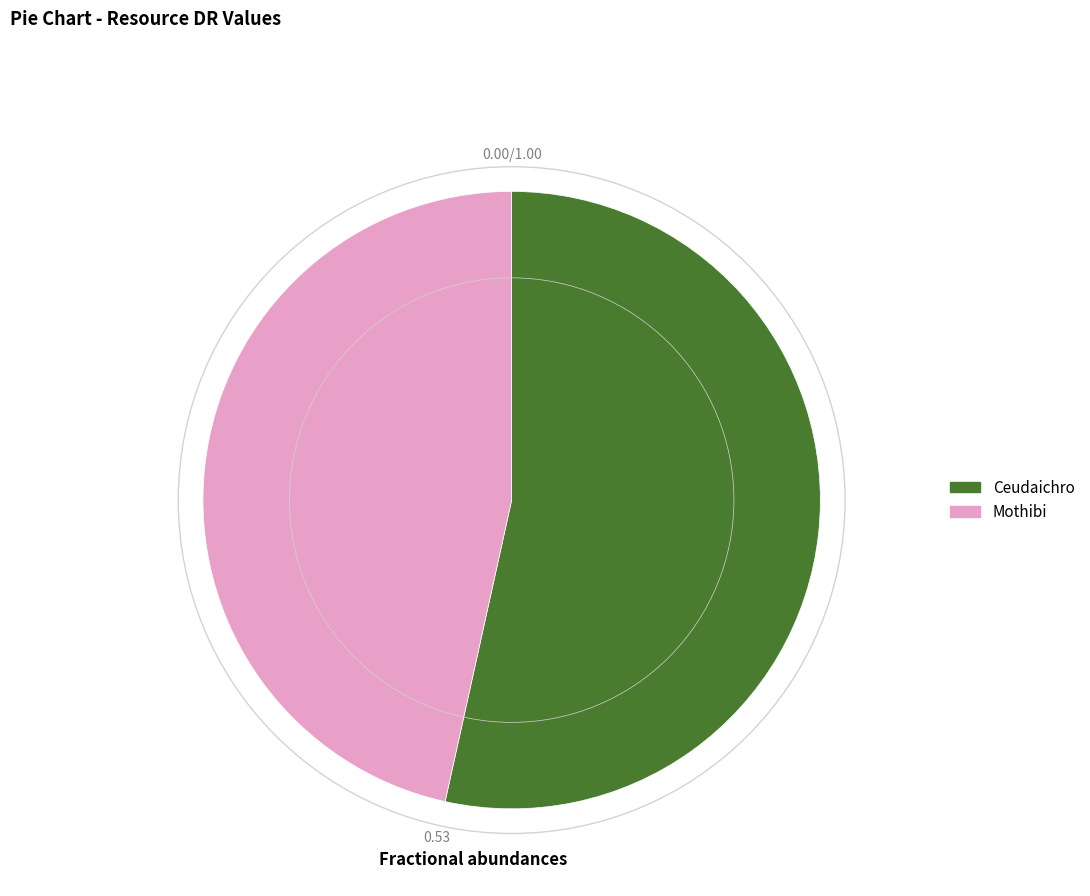

True or false: Mothibi accounts for 47% of the total.

True